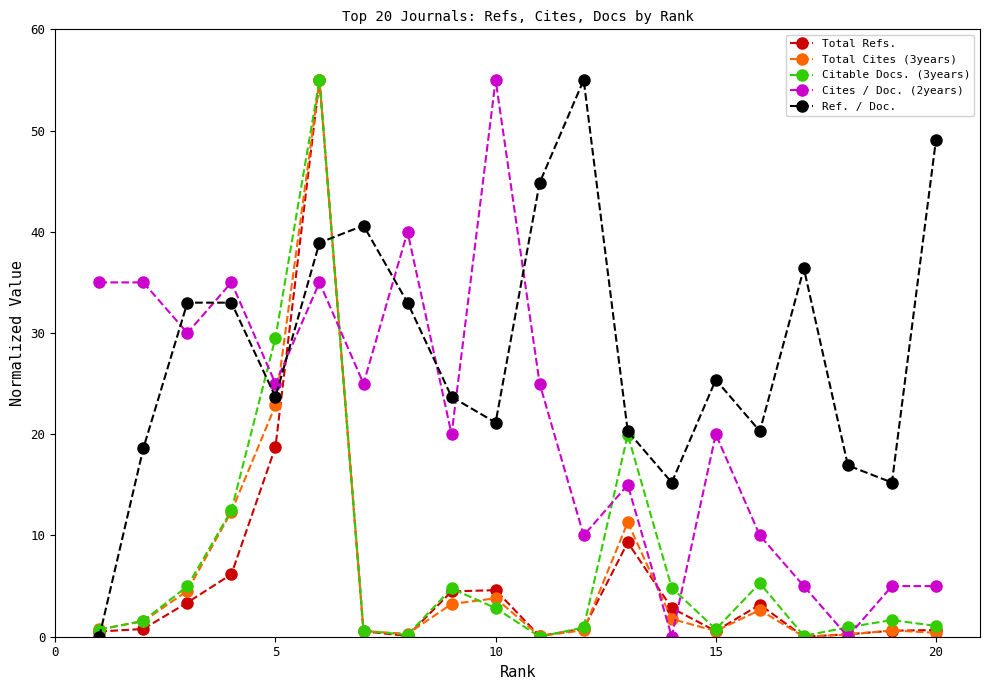

What are all the series names shown in the legend?

Total Refs., Total Cites (3years), Citable Docs. (3years), Cites / Doc. (2years), Ref. / Doc.